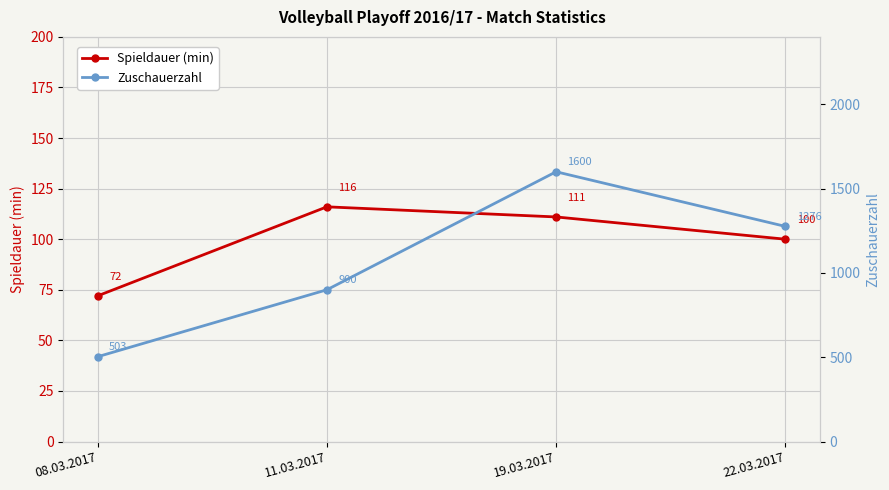

What is the highest value of the Spieldauer (min) series?

116